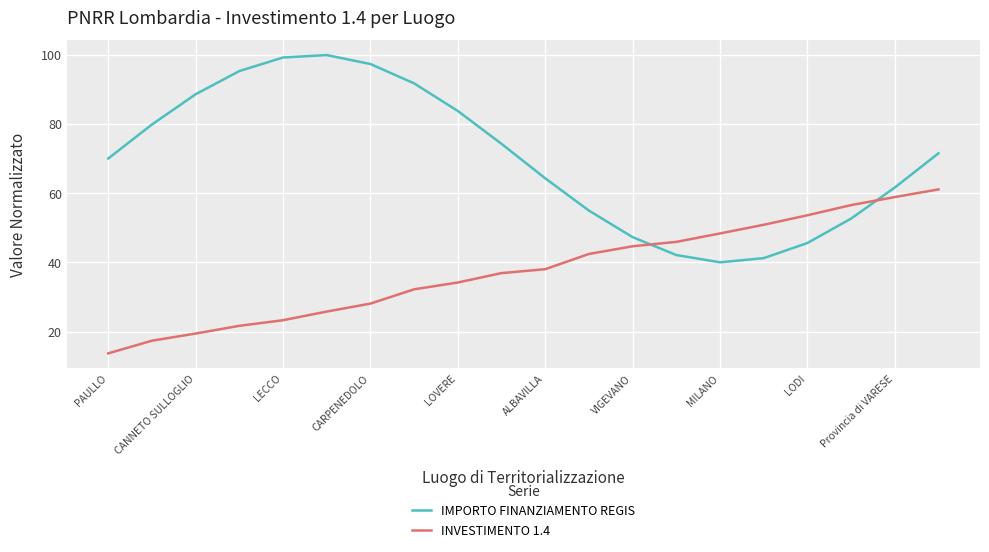

What is the difference between the second highest and second lowest values in the IMPORTO FINANZIAMENTO REGIS series?

57.9